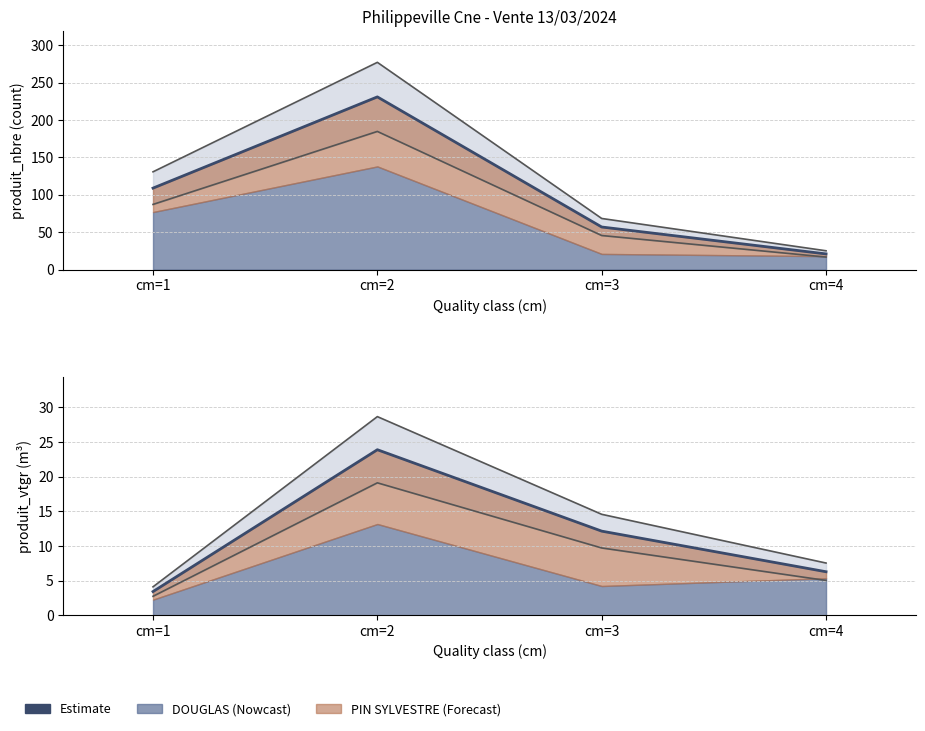

Reading left to right, list all the values displayed in this chart.

cm=1=3.4	cm=2=23.9	cm=3=12.1	cm=4=6.3